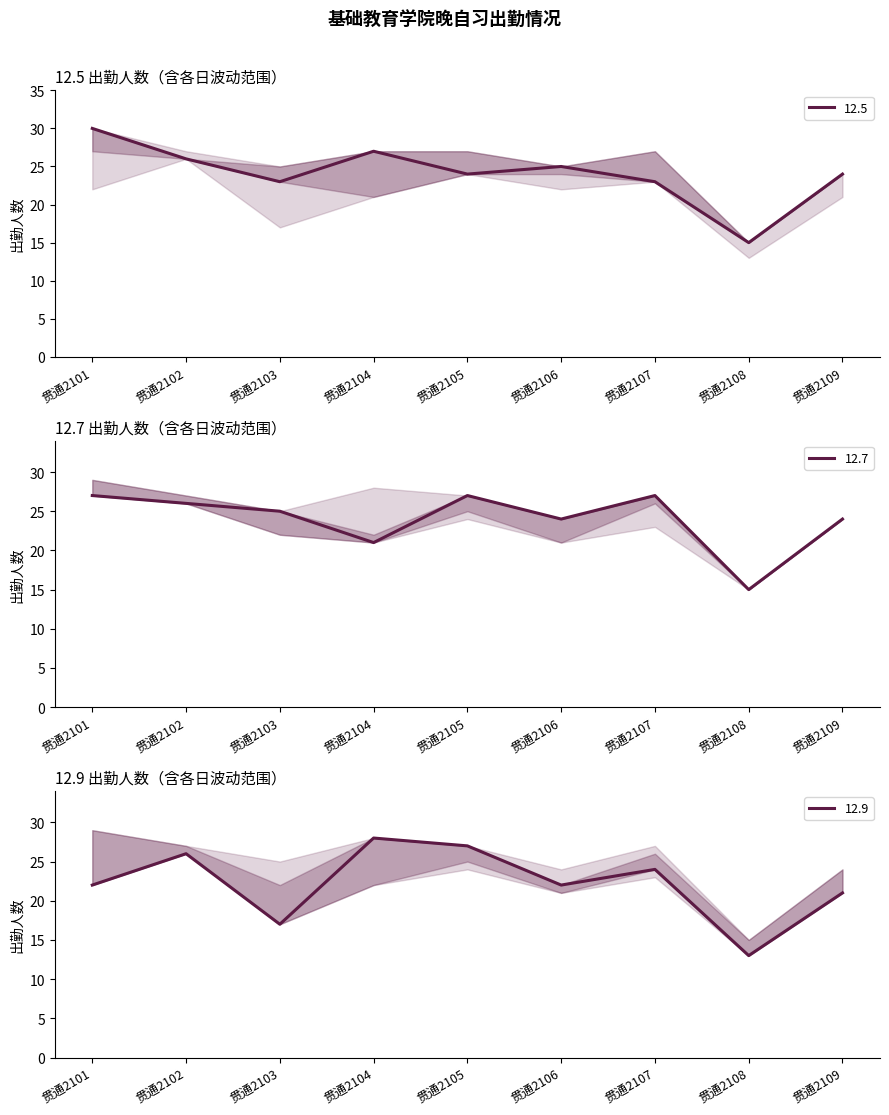

What is the value of the 12.7 point at the 1st from the left?

27